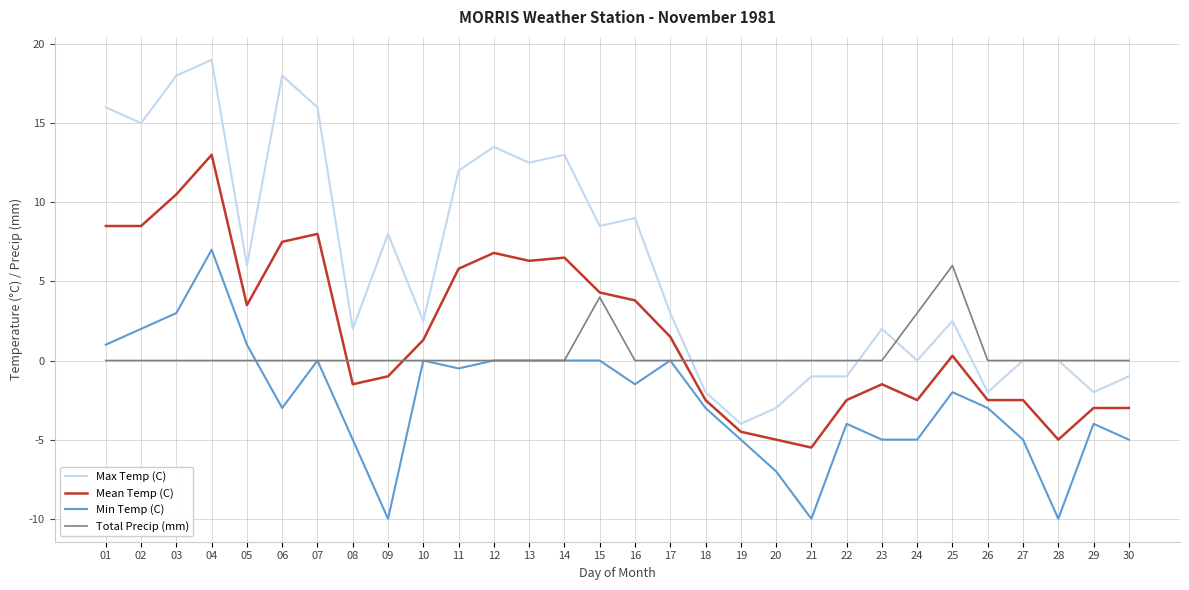

True or false: Mean Temp (C) and Min Temp (C) cross at least once.

False